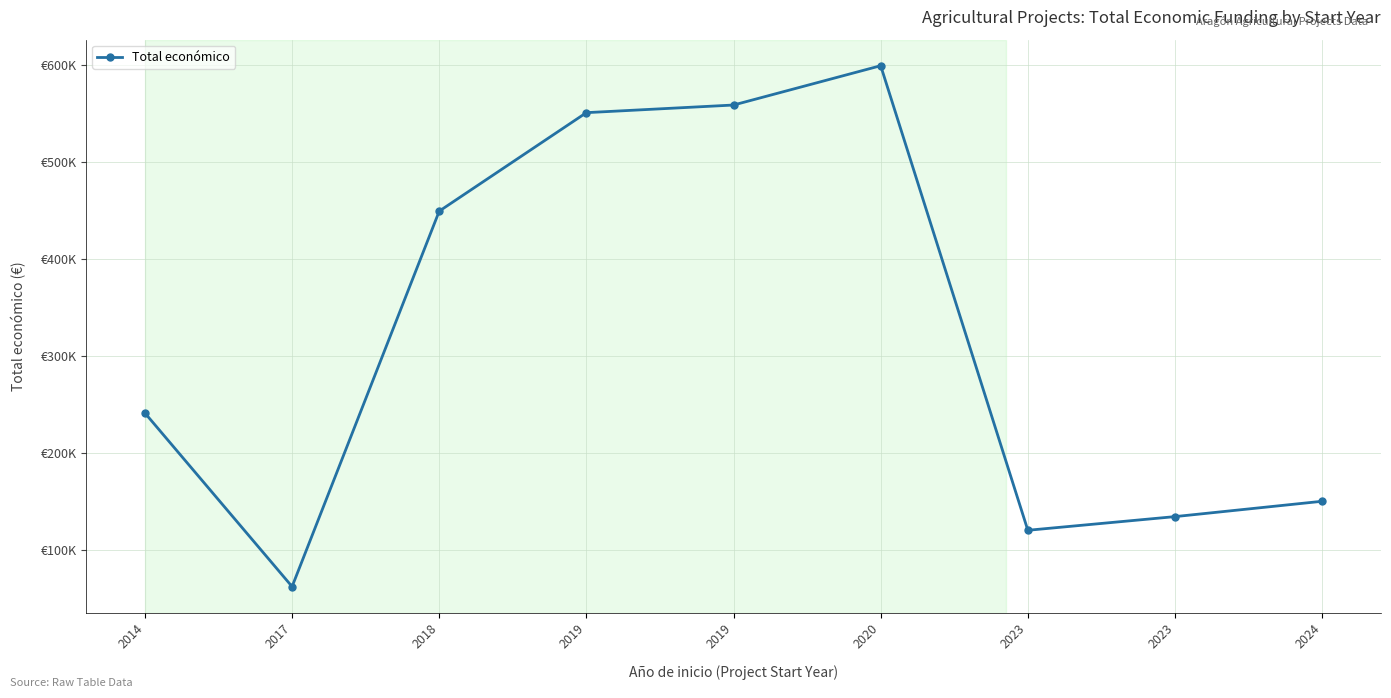

List the labels in order of value, smallest first.

2017, 2023, 2023, 2024, 2014, 2018, 2019, 2019, 2020